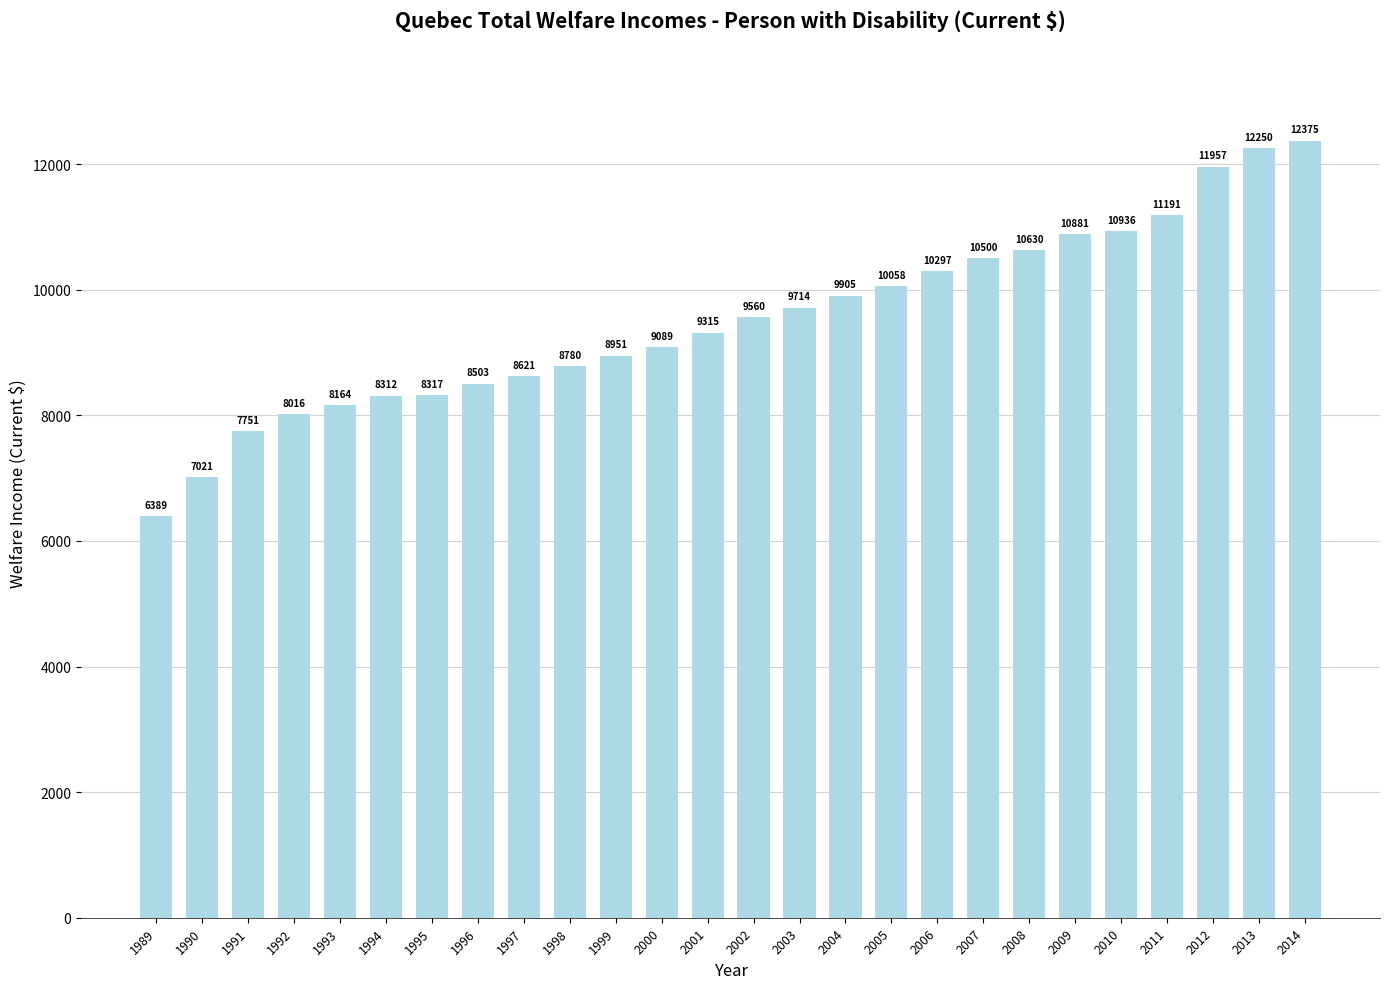

Where is the data nearest to the value 9382?

2001